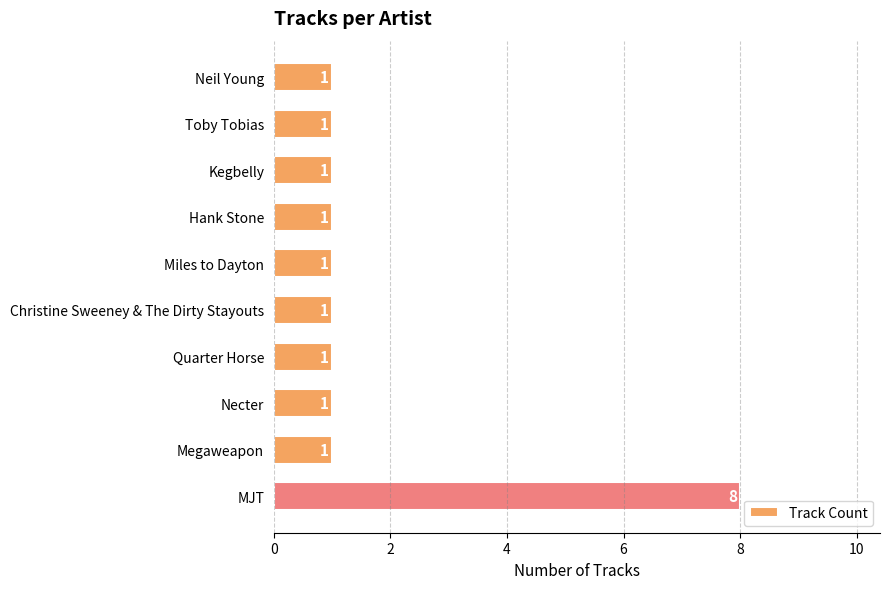

Which category has the highest value across all series?

MJT